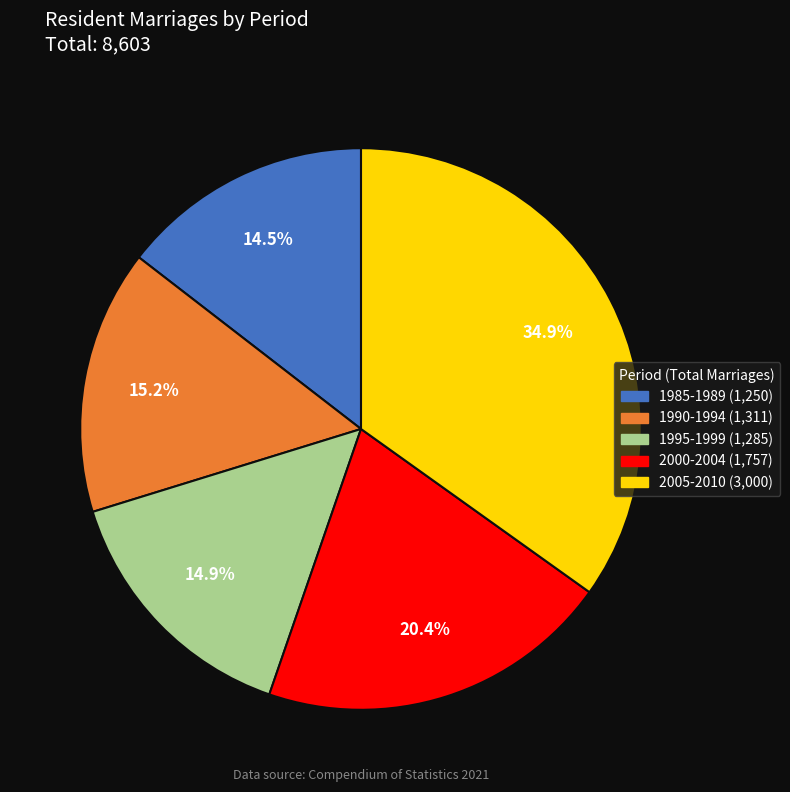

Is there any slice that represents more than half of the pie?

No